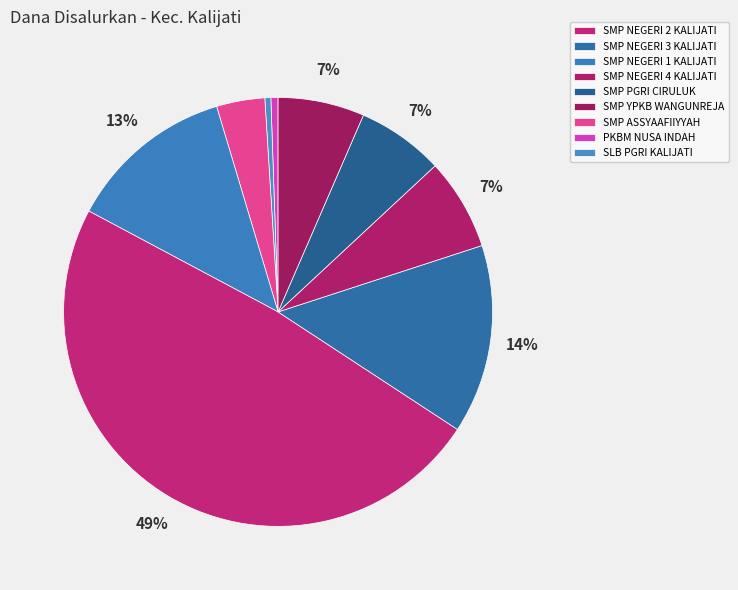

How many slices are in this pie chart?

9